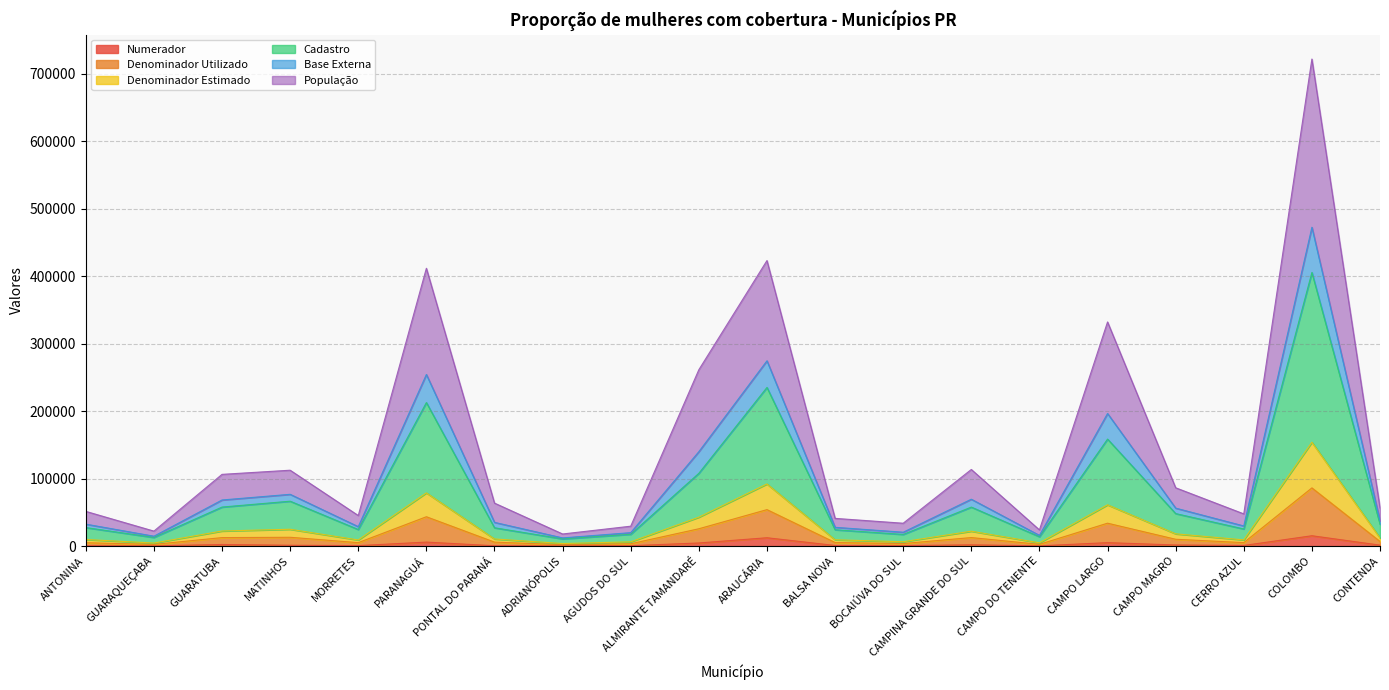

Which category has the lowest value in the Base Externa series?

ADRIANÓPOLIS